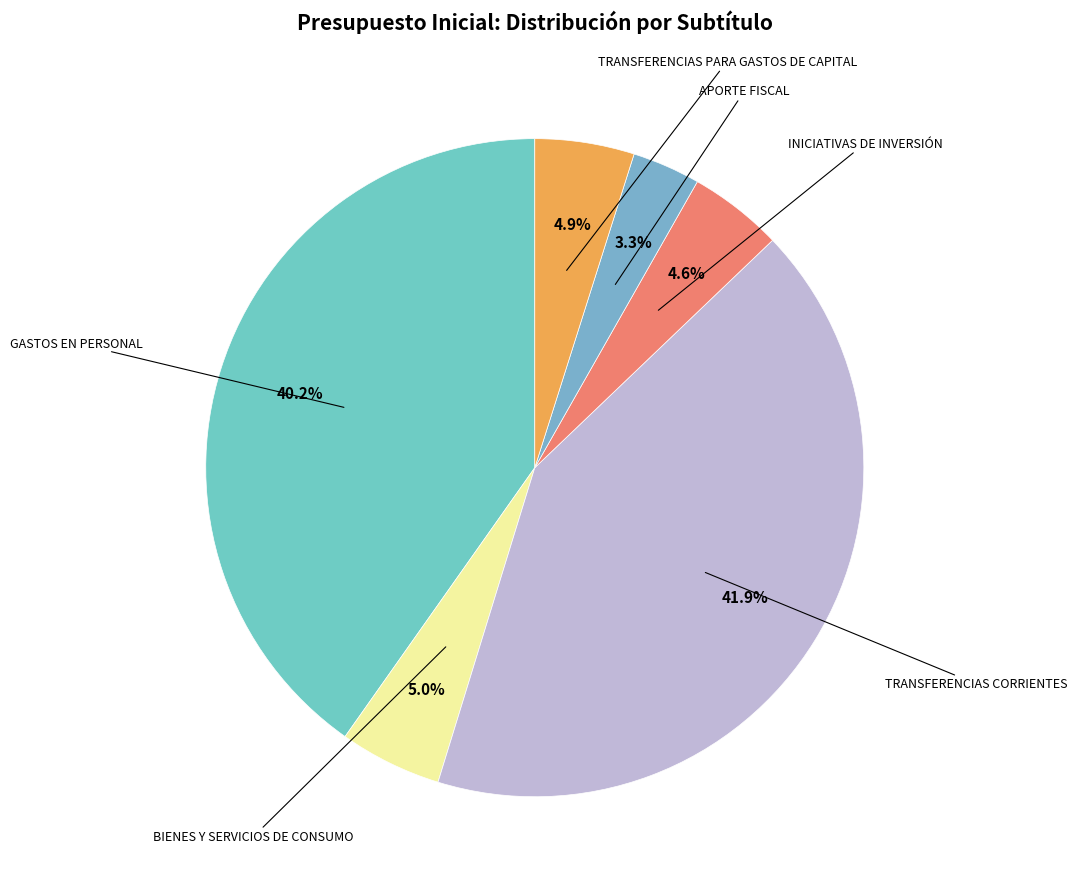

To the nearest percent, what is the difference between the largest and smallest slice percentages?

39%